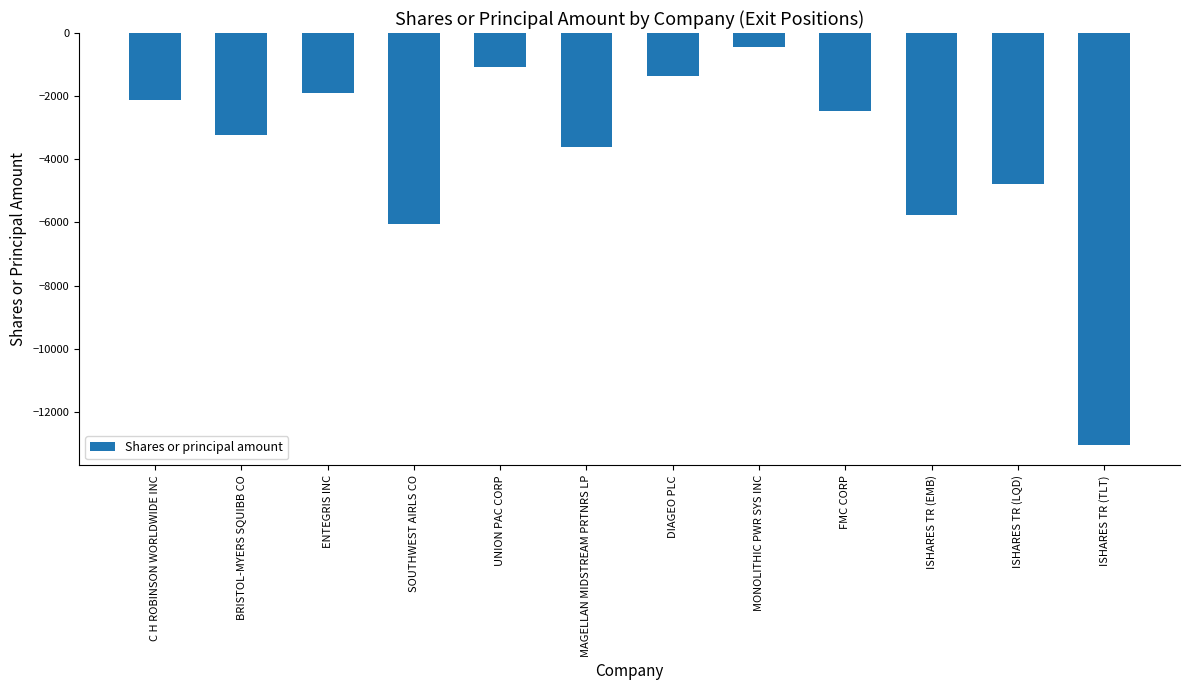

What is the difference between the maximum and minimum values?

12597